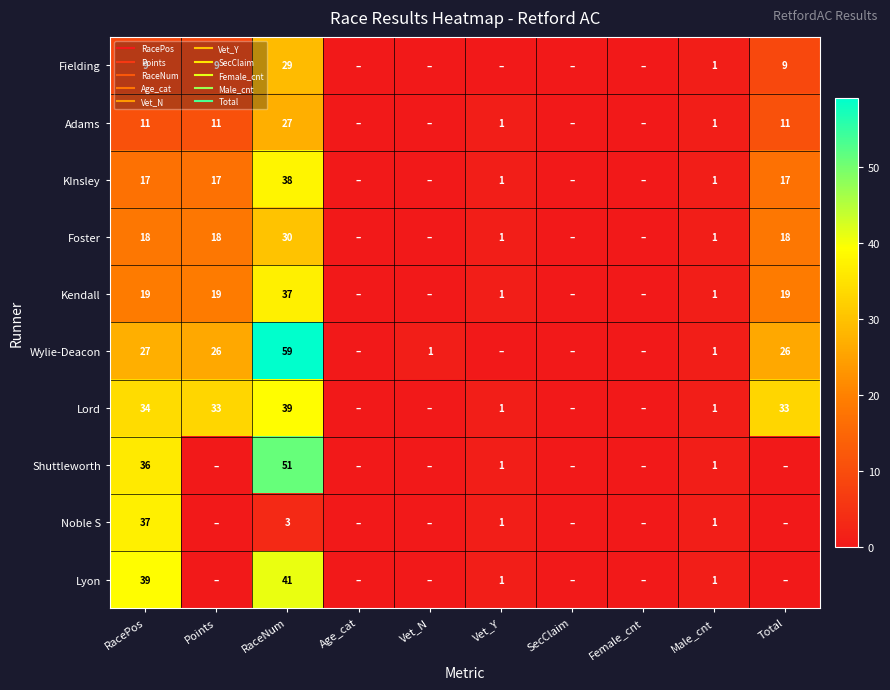

What is the sum of the Lord values at SecClaim and Vet_Y?

1